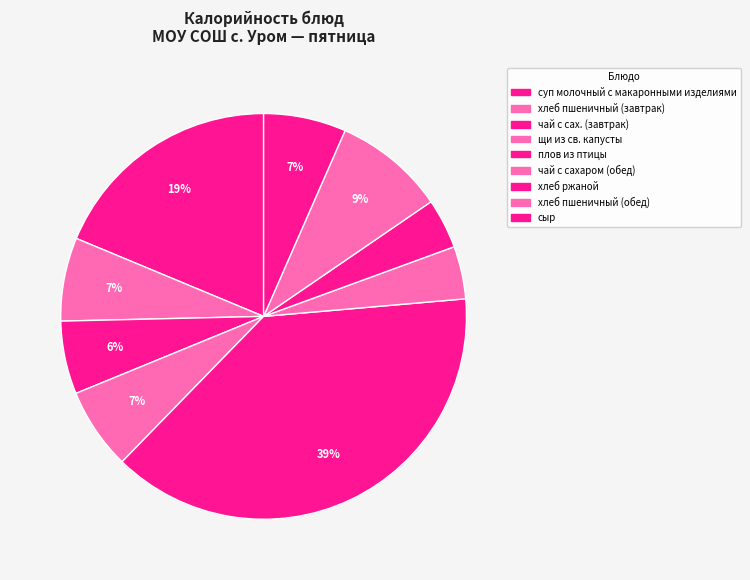

Does суп молочный с макаронными изделиями account for over 50% of the chart?

No